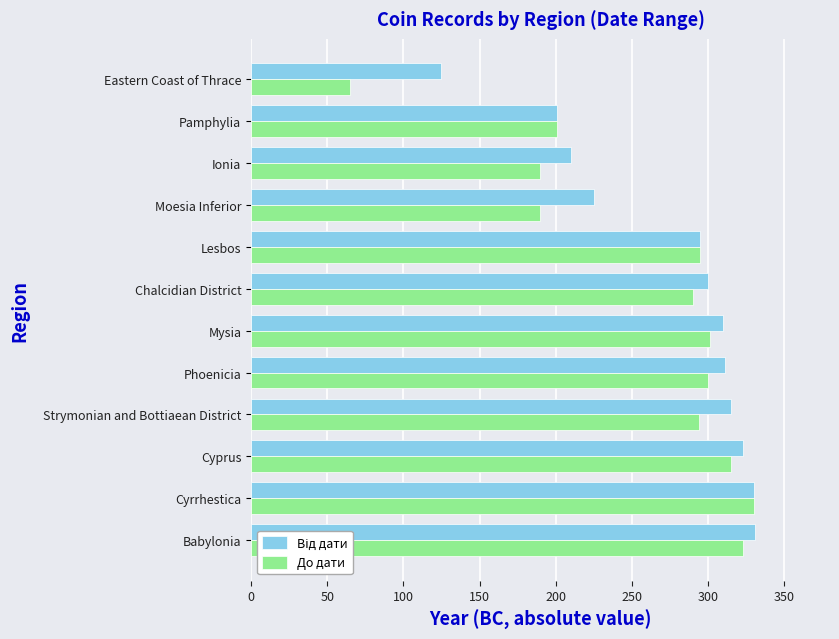

Which series has the widest spread of values?

До дати